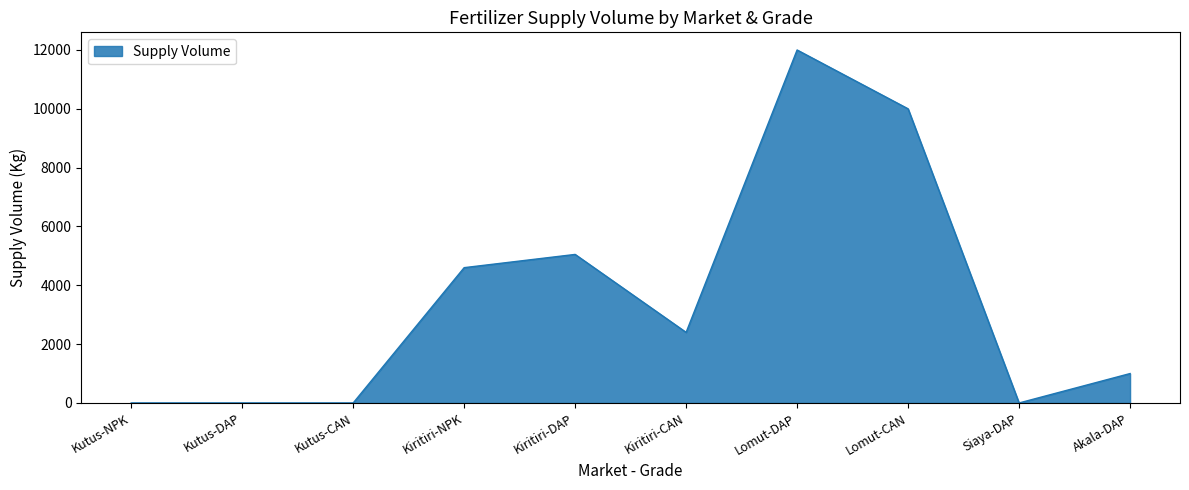

Where is the data nearest to the value 6000?

Kiritiri-DAP